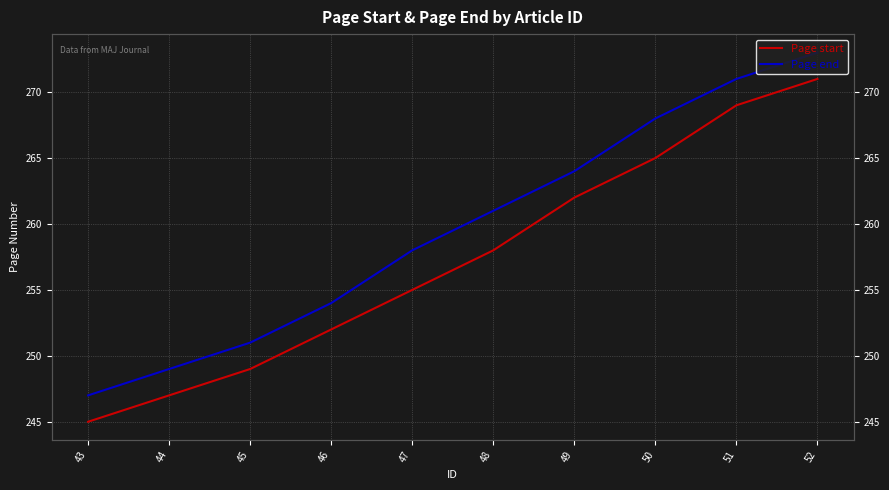

What is the difference between the maximum and minimum values in the Page start series?

26